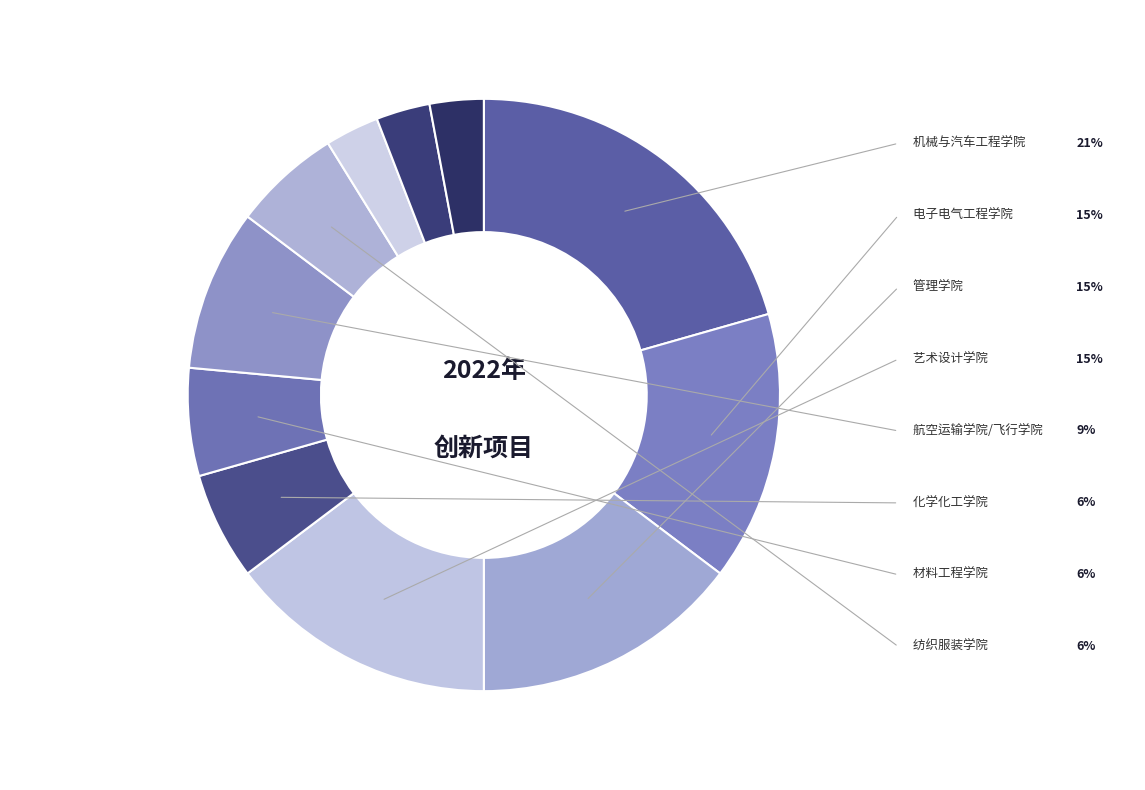

To the nearest percent, what is the difference between the largest and smallest slice percentages?

18%